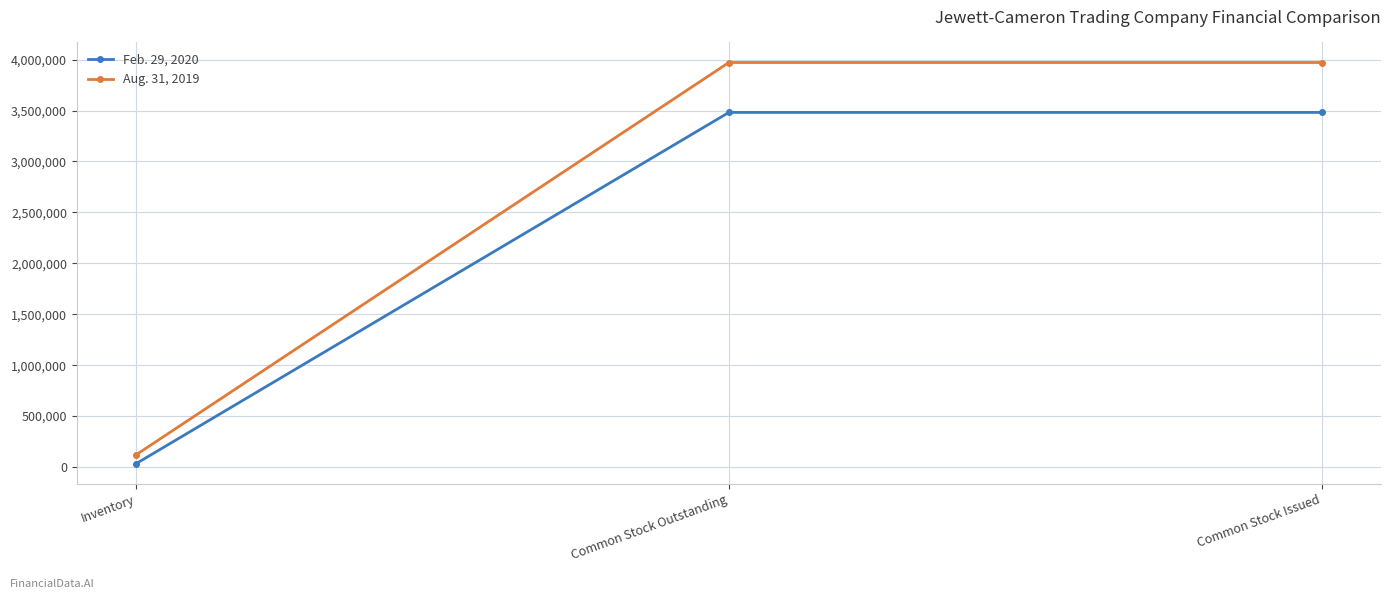

The Aug. 31, 2019 series shows 5357422 at Common Stock Outstanding. True or false?

False